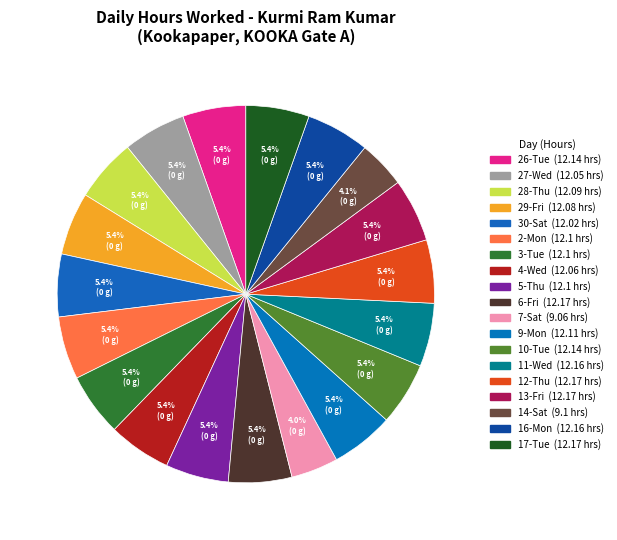

Is there any slice that represents more than half of the pie?

No